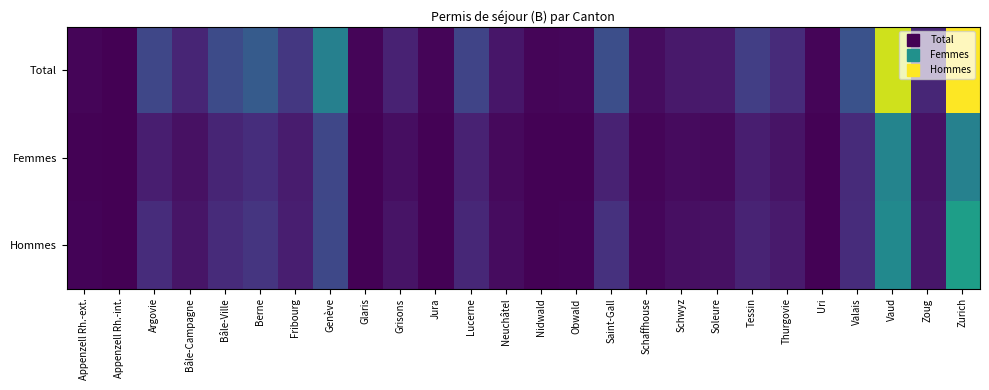

List the series in order of their overall mean, highest first.

Total, Hommes, Femmes